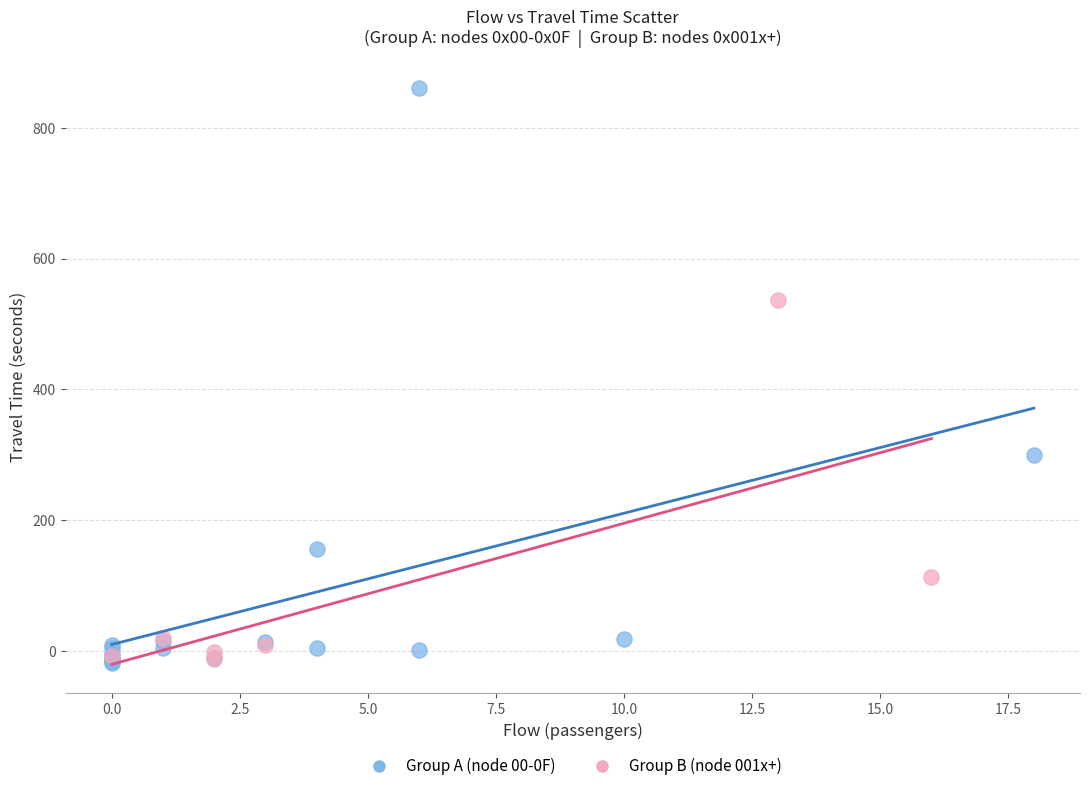

Which series reaches the maximum Y coordinate?

Group A (node 00-0F)